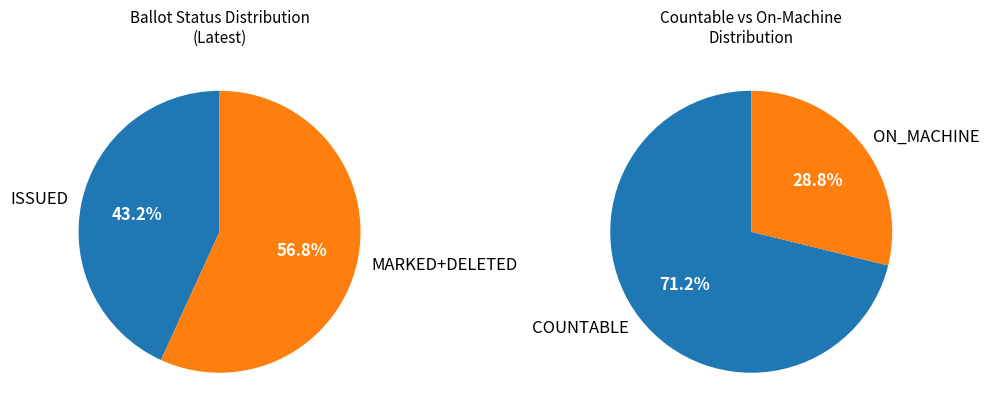

What percentage is NOT represented by ISSUED?

56.8%